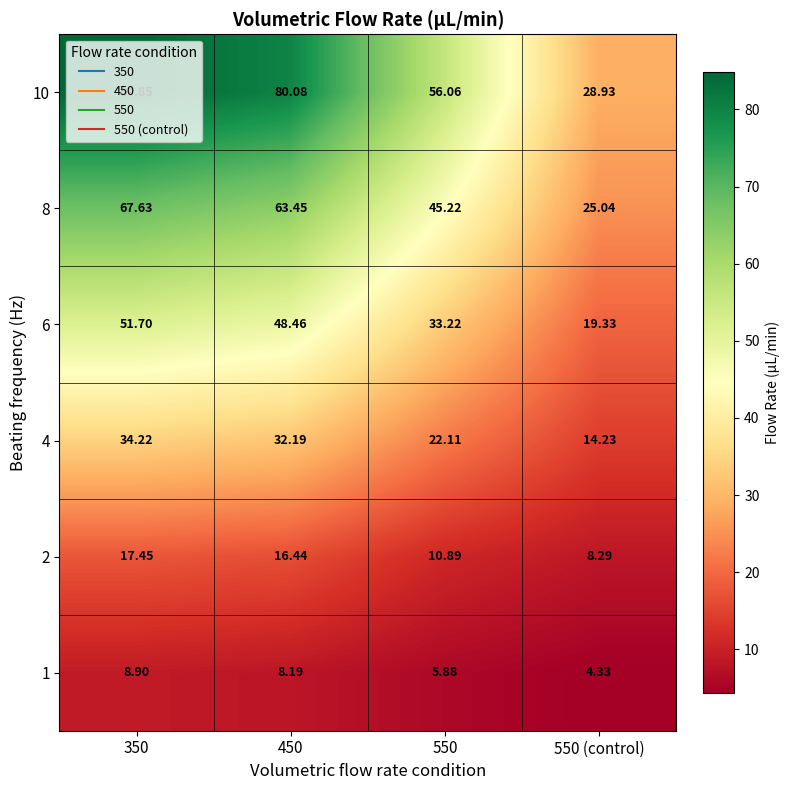

At which category is the sum across all series the highest?

350